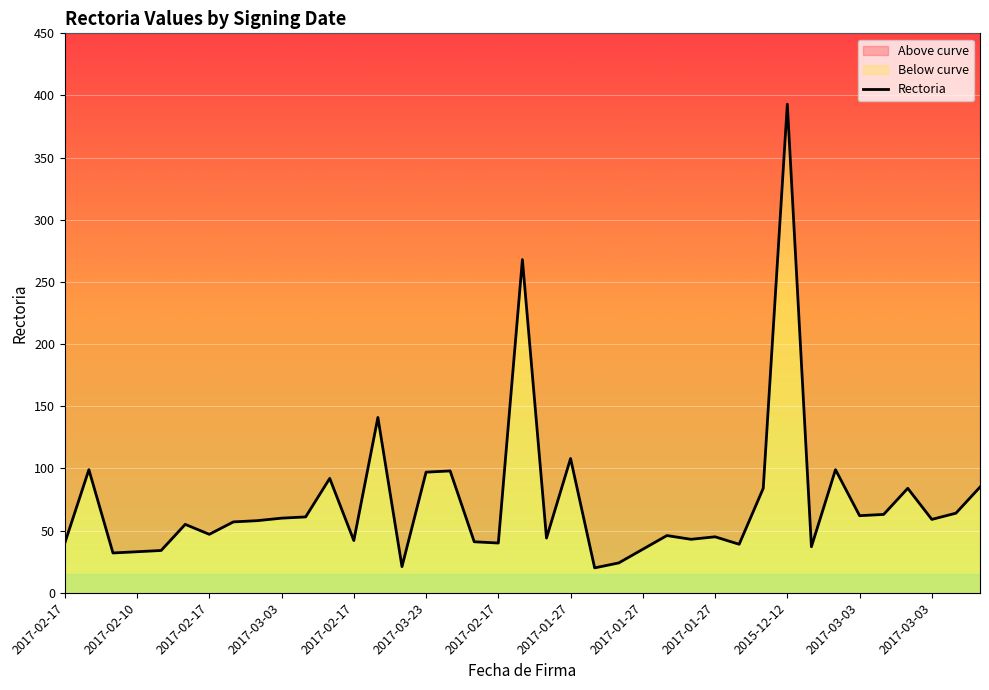

Does the chart display data point markers on the line(s)?

No